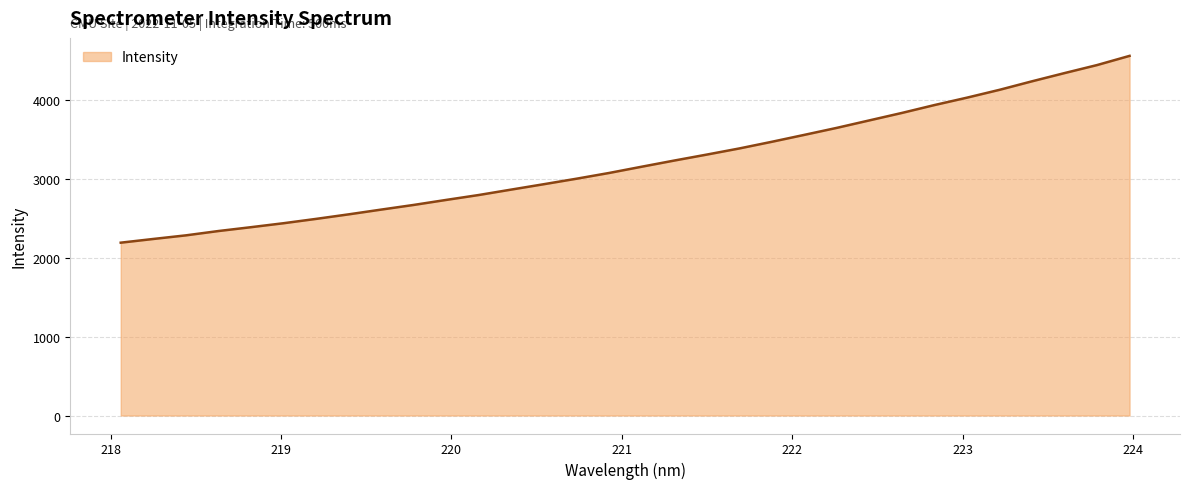

True or false: the data has more than 2 interior local peaks.

False